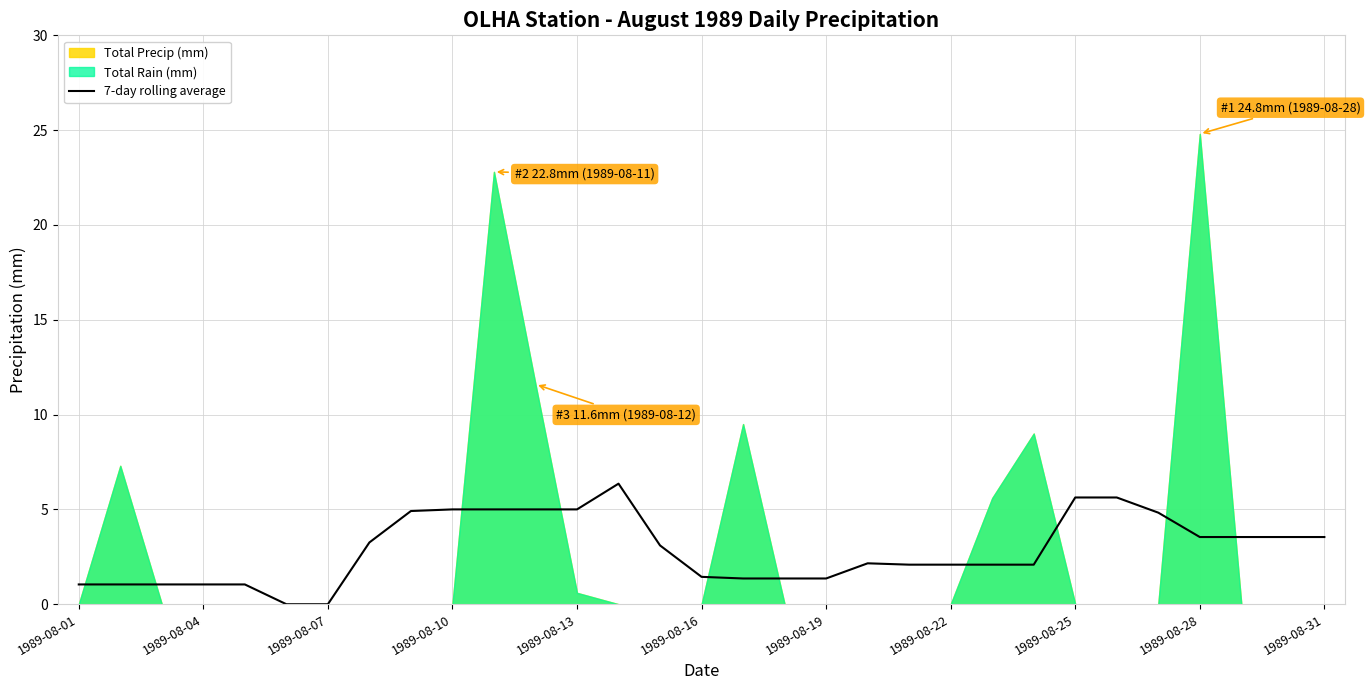

Read the value at 23.

2.1